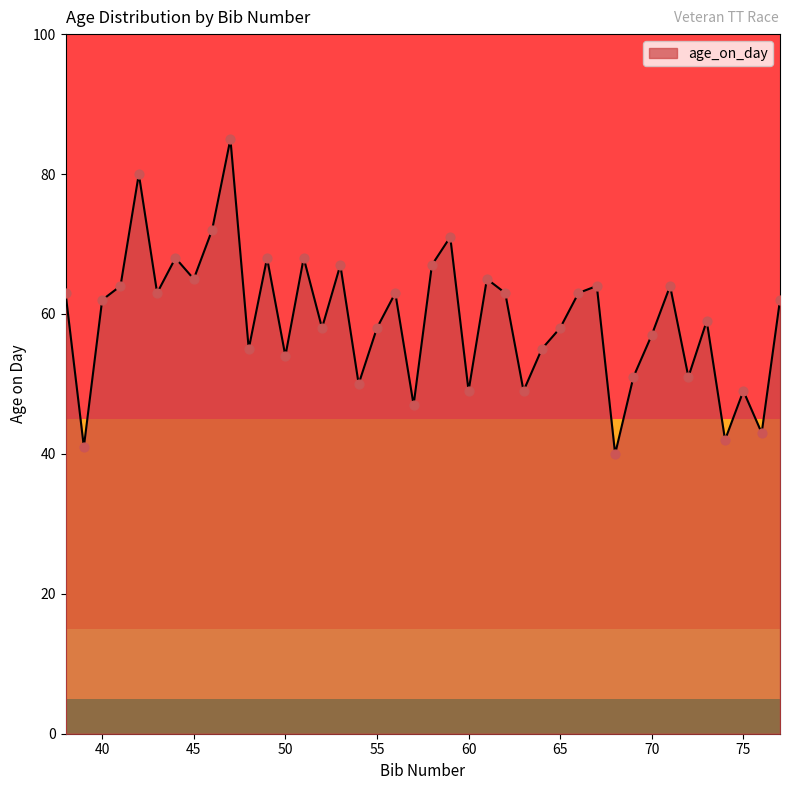

What is the greatest value displayed?

85